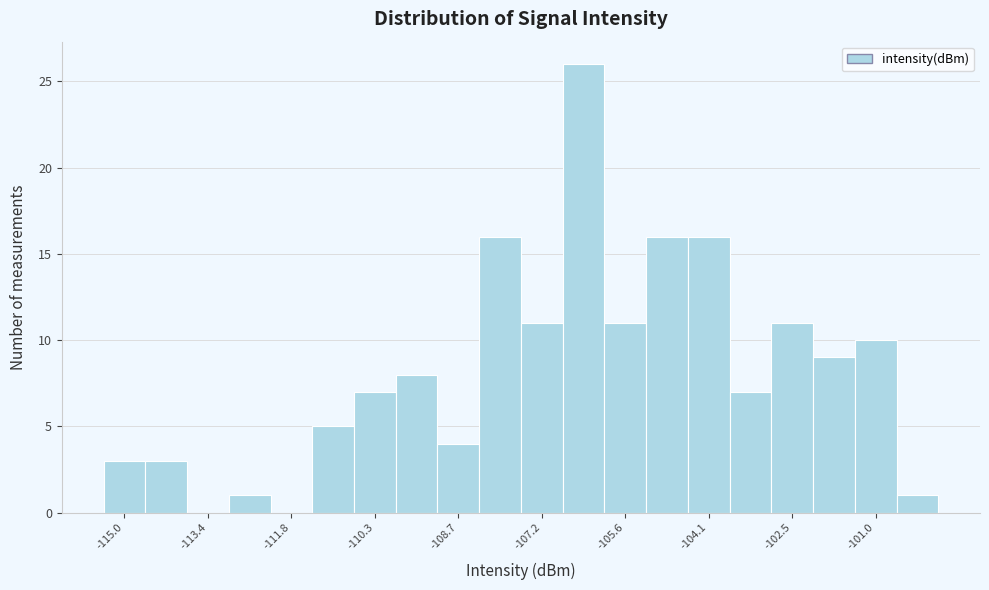

Around what value on the x-axis is the tallest bar? Give the approximate position of its centre, as read against the axis.

-106.4